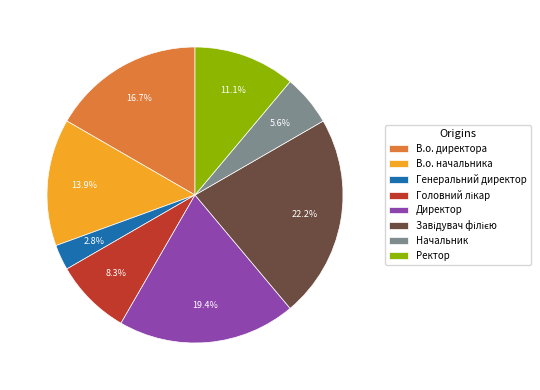

How much of the chart is everything except В.о. директора?

83.3%